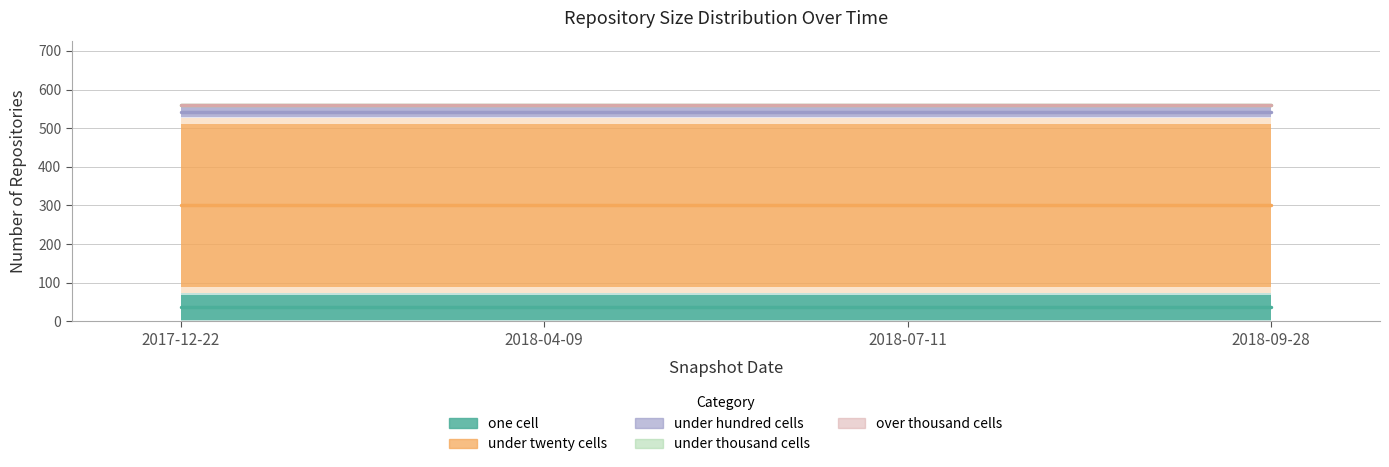

What position from the right is 2017-12-22?

4